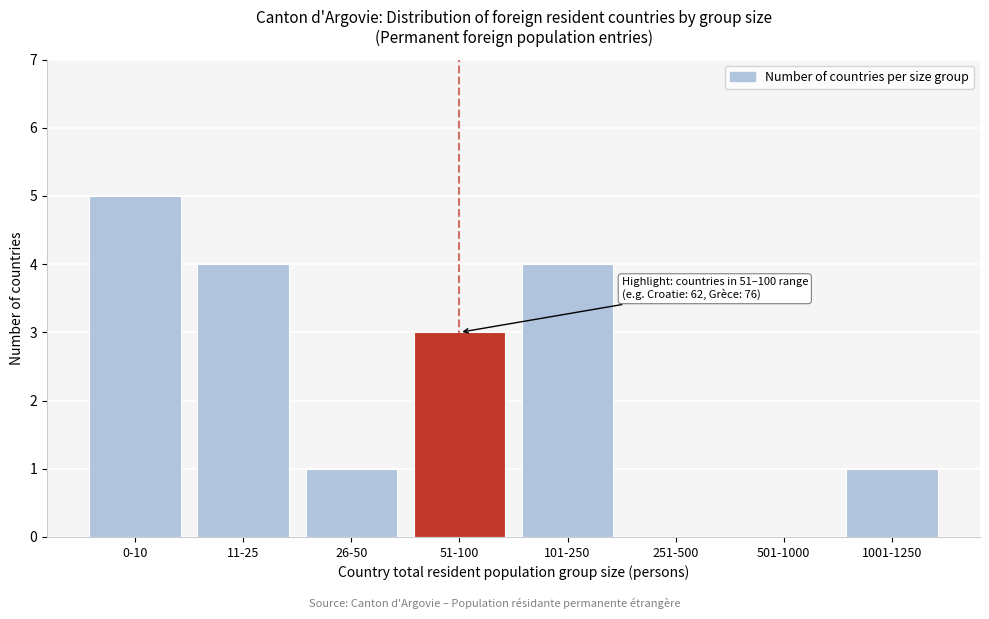

Reading left to right, extract all data points from this chart.

0-10=5	11-25=4	26-50=1	51-100=3	101-250=4	251-500=0	501-1000=0	1001-1250=1